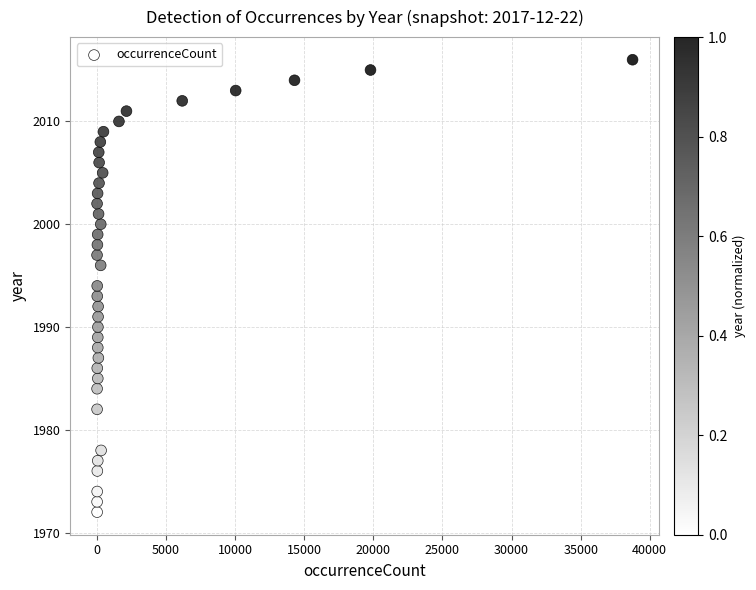

What is the range of Y values (max minus min)?

44